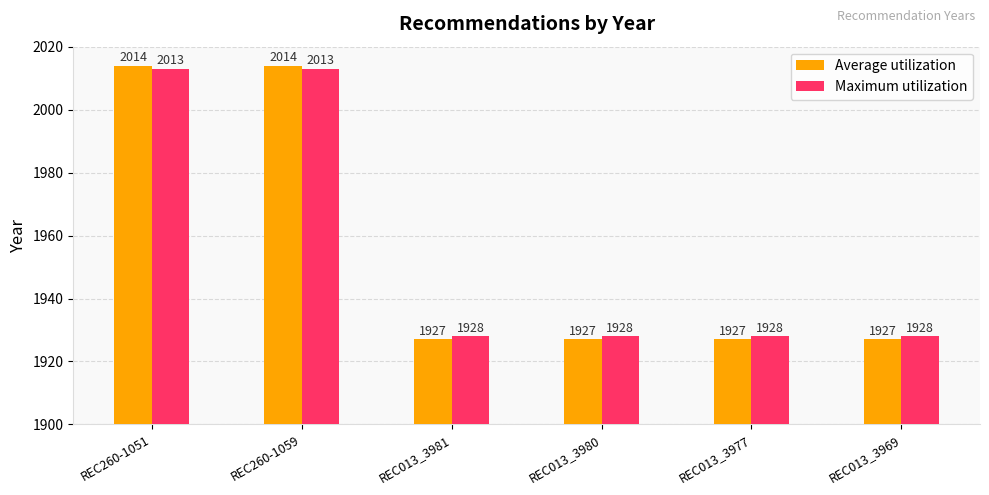

The value of Maximum utilization at REC013_3981 is 653. True or false?

False